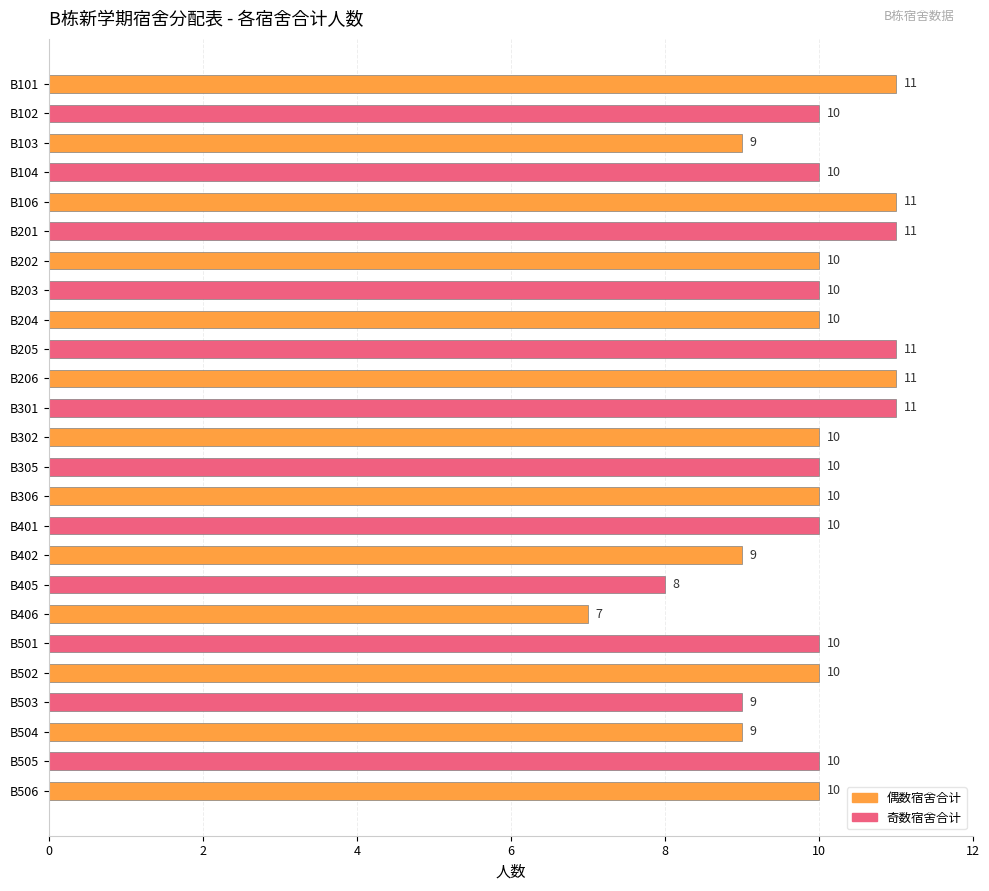

The chart shows a value of 10 at B203. True or false?

True